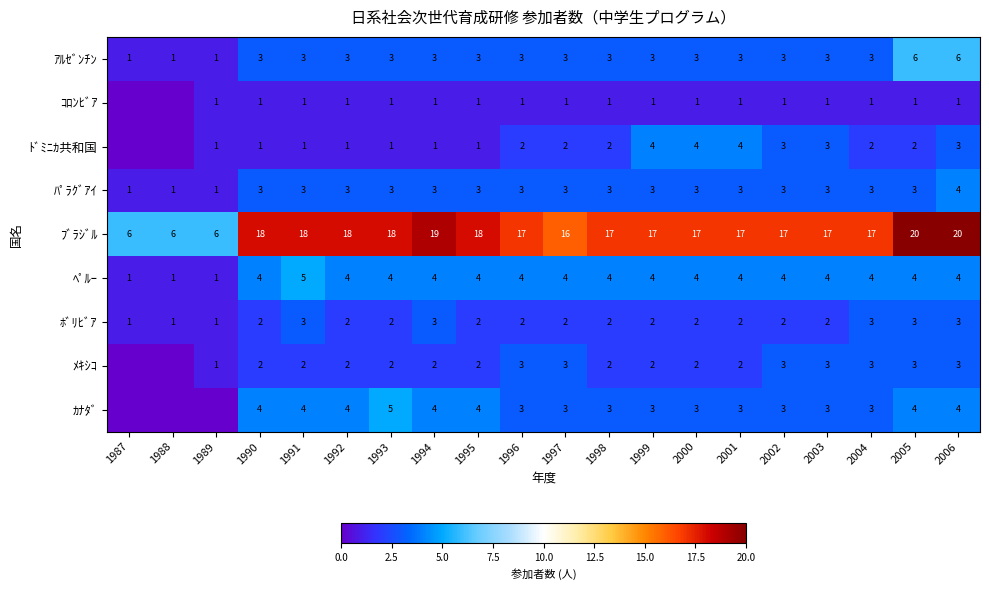

How many ﾍﾟﾙｰ values are between 4 and 5?

17